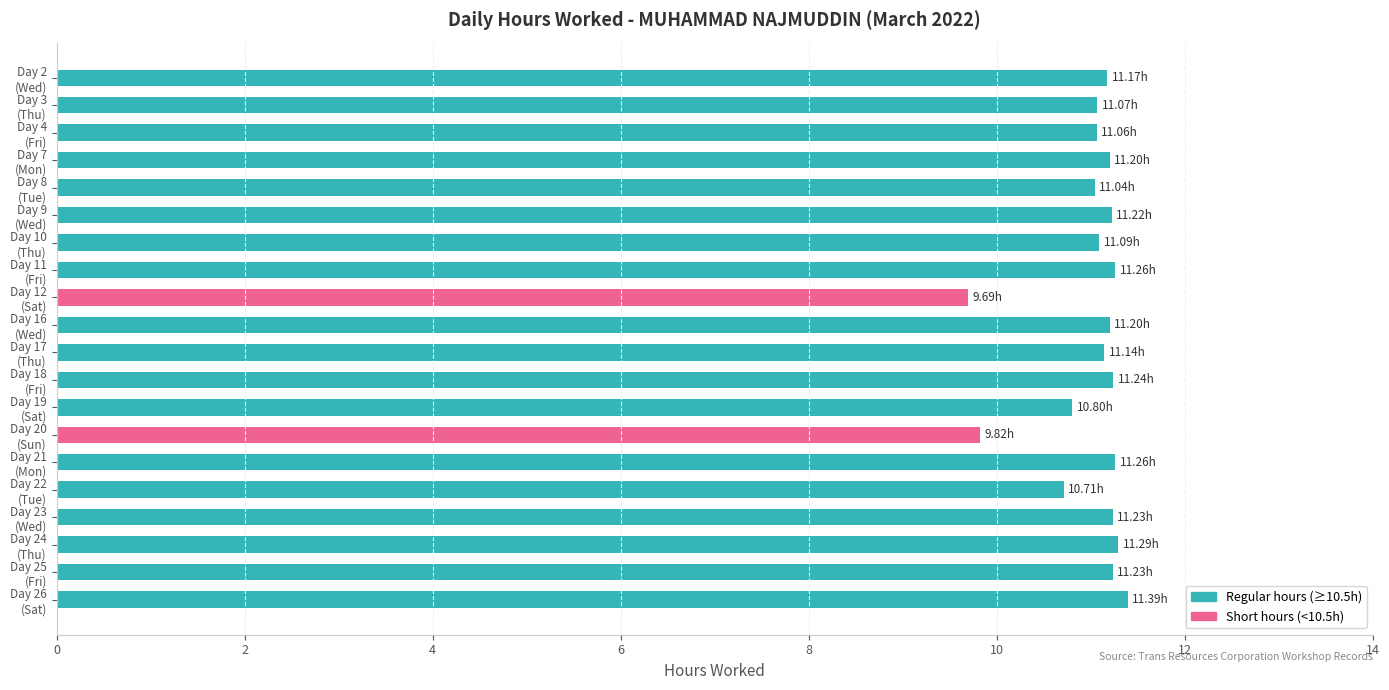

Does the chart contain any negative values?

No